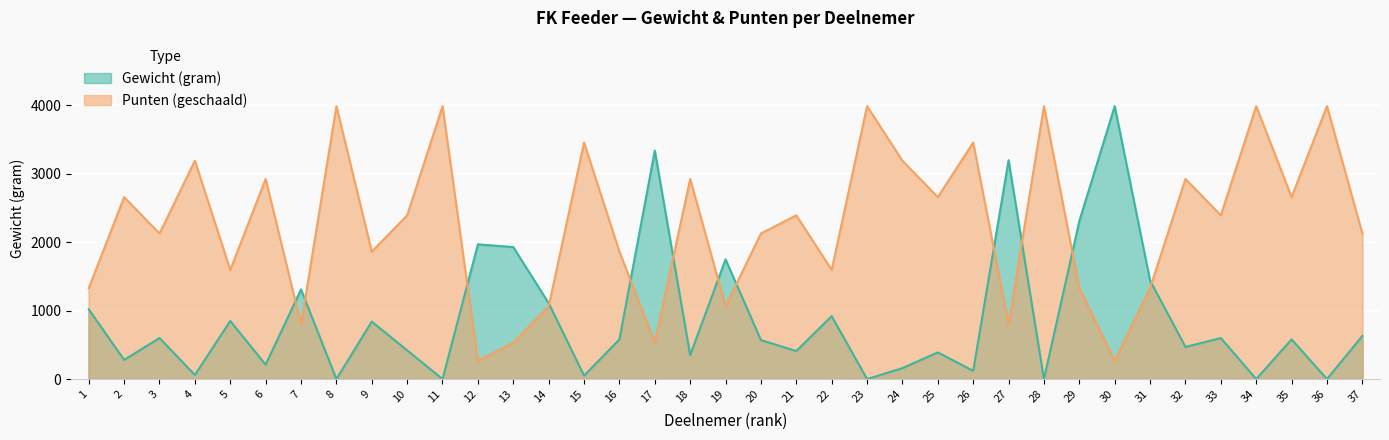

The Gew series shows 70 at 15. True or false?

False